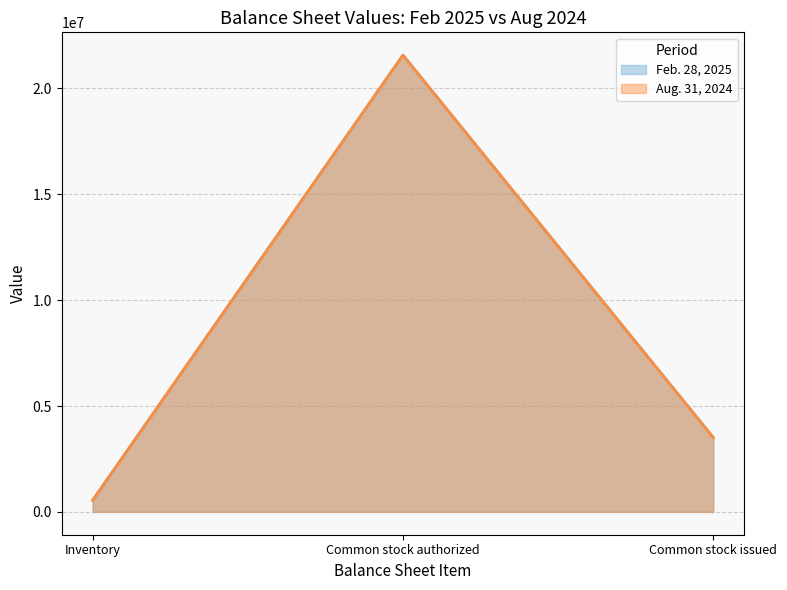

Does the chart display data point markers on the line(s)?

No